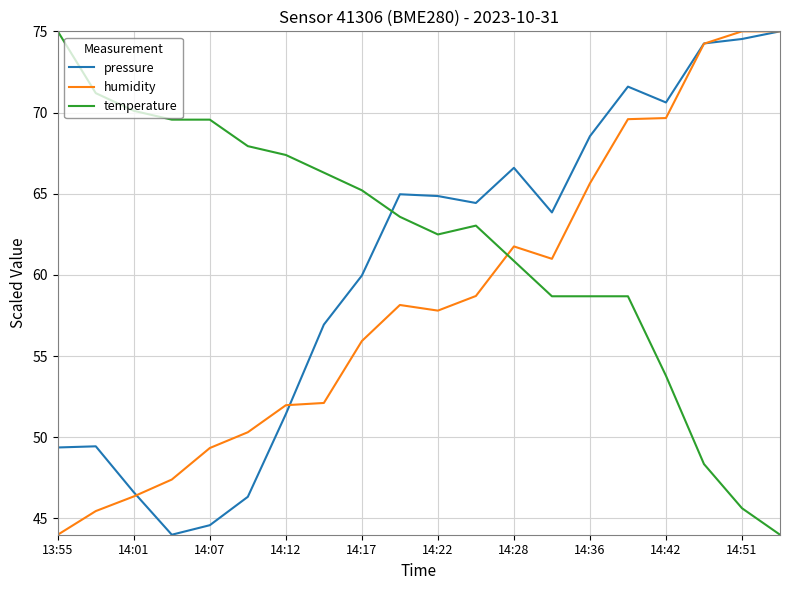

What is the minimum value shown in the chart?

44.0